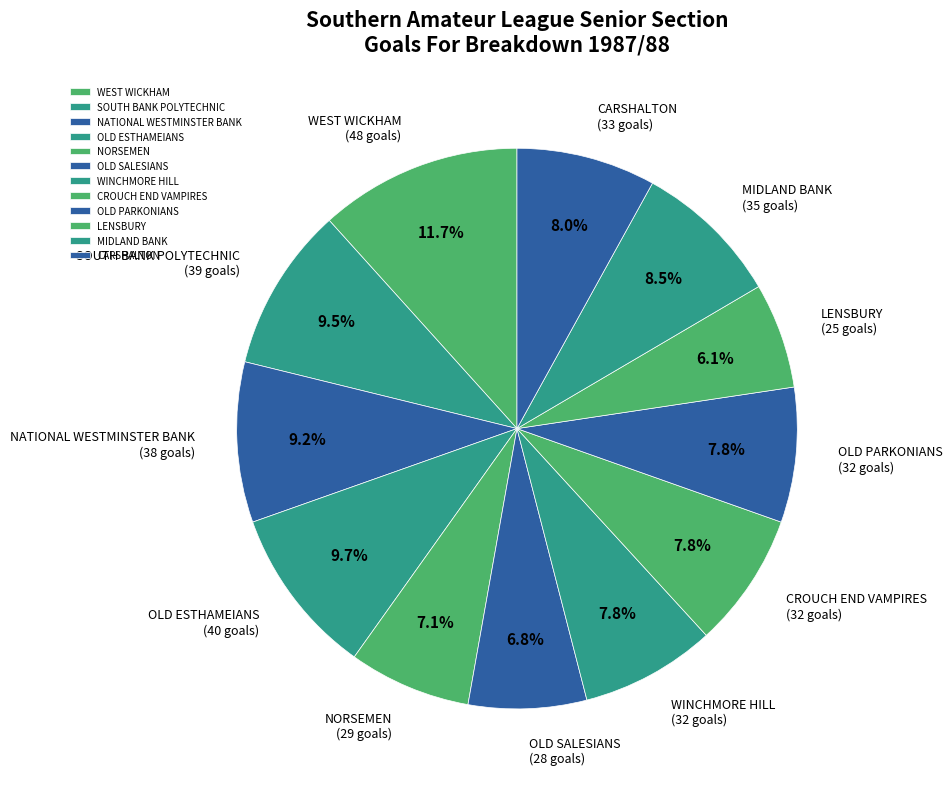

Combined, what portion of the pie is CROUCH END VAMPIRES and WINCHMORE HILL?

15.6%